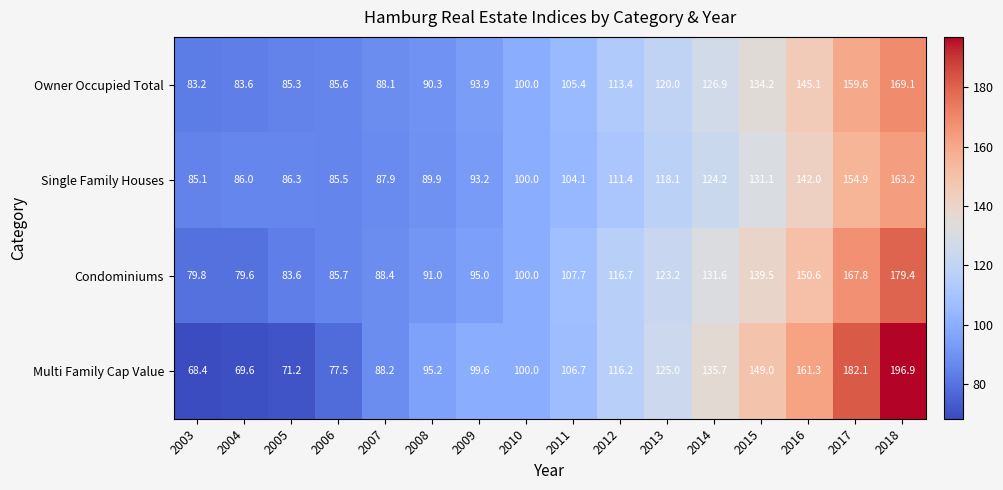

List the series in order of their peak value, lowest first.

Single Family Houses, Owner Occupied Total, Condominiums, Multi Family Cap Value